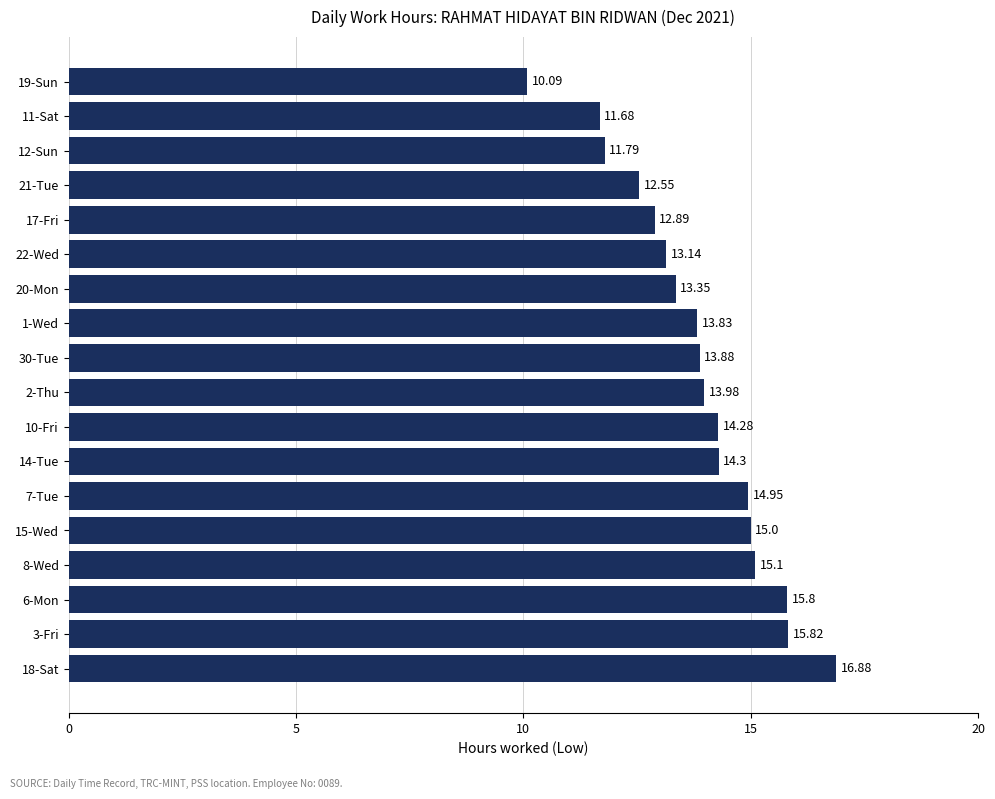

Between 8-Wed and 20-Mon, which is larger?

8-Wed